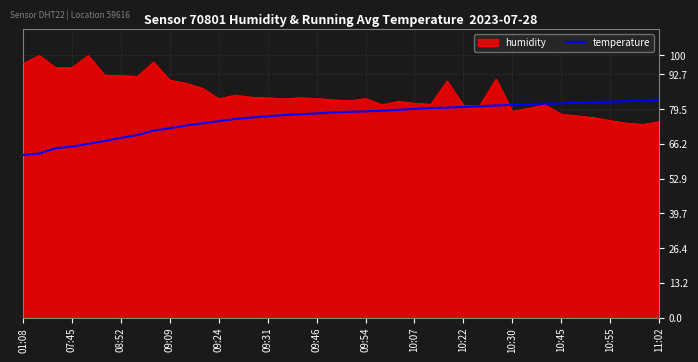

Rank the series by their maximum value, from highest to lowest.

humidity, temperature